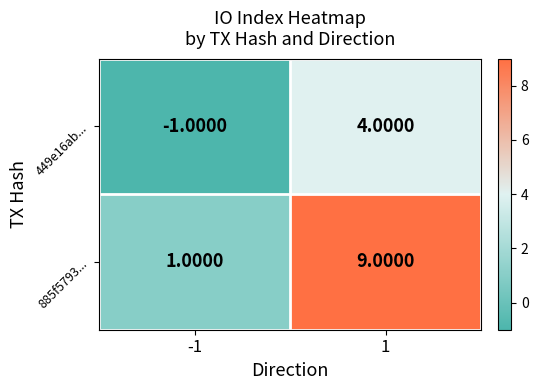

How many data points in 885f5793... are less than 9?

1